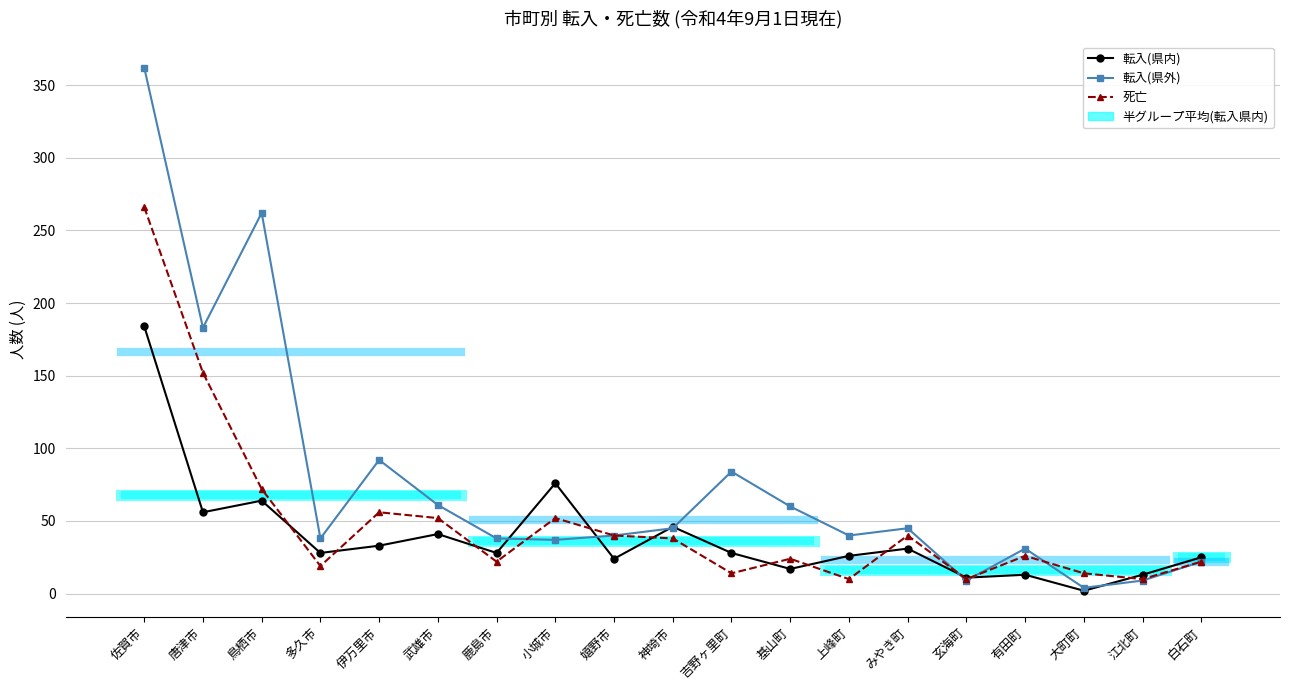

Which category has the highest value across all series?

佐賀市